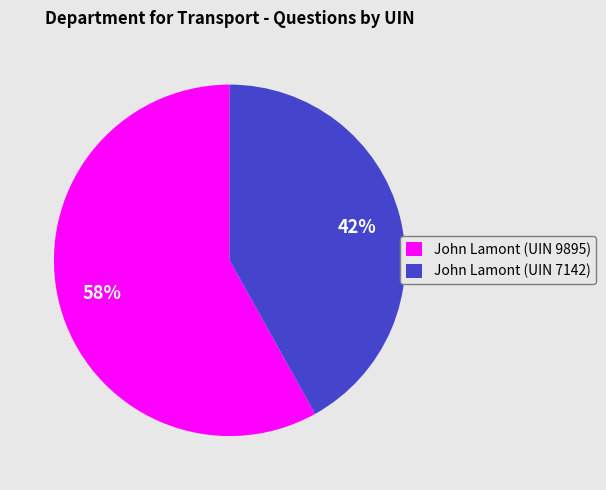

True or false: John Lamont (UIN 9895) accounts for 58% of the total.

True